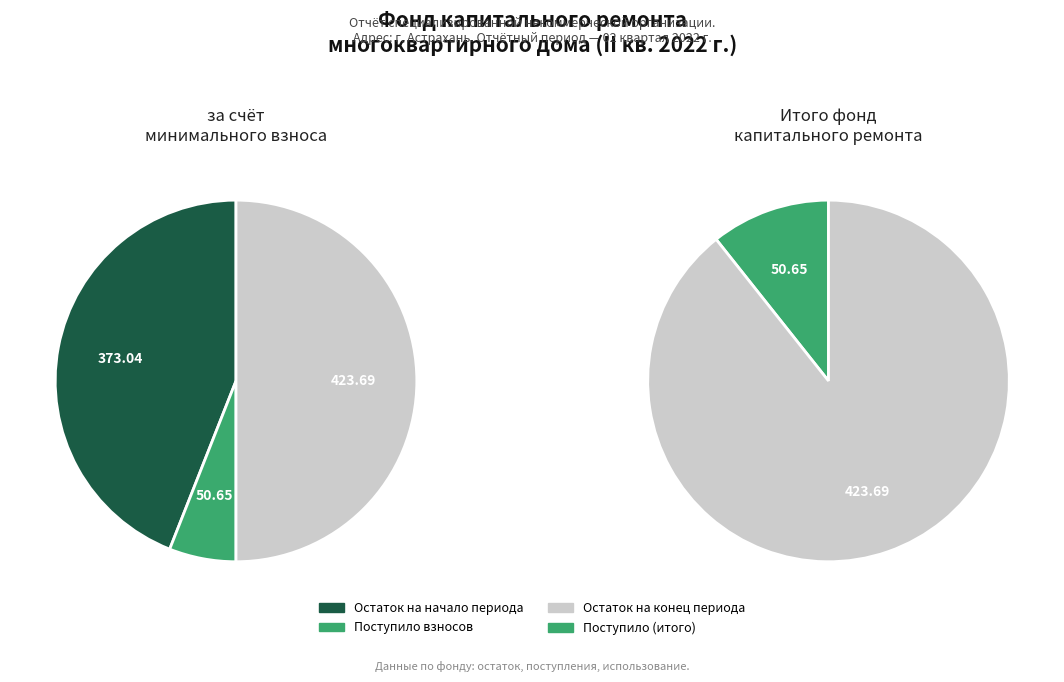

What percentage is the Поступило (взносов) slice, to the nearest percent?

6%